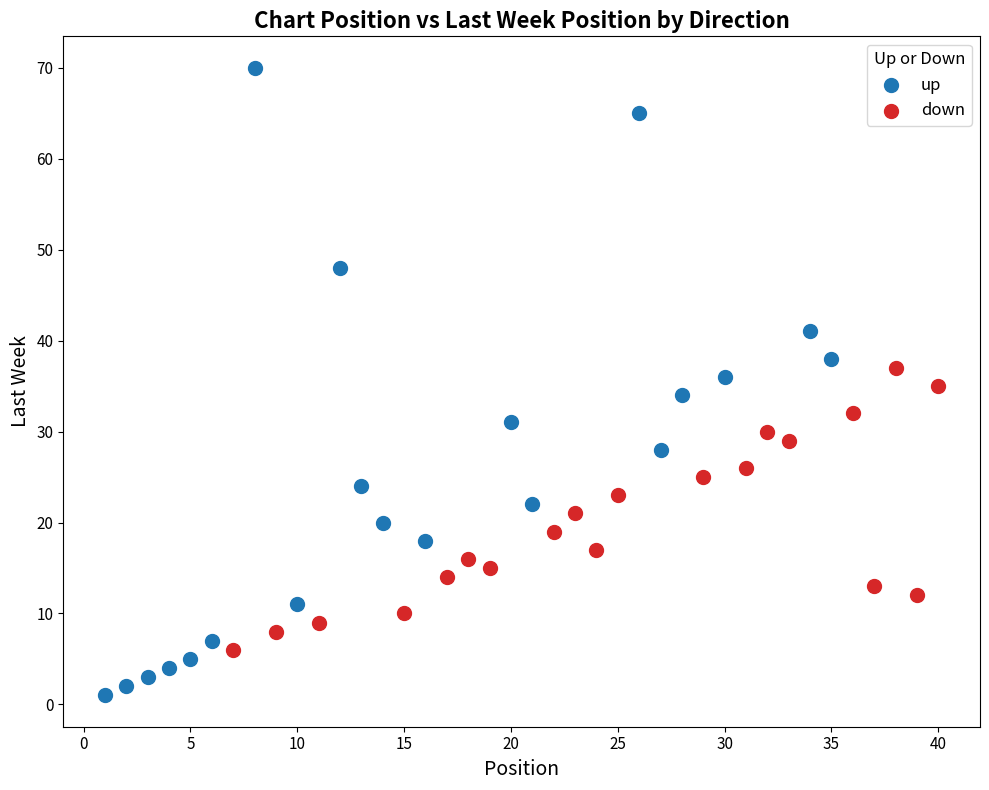

Which series has the widest spread of Y values?

up